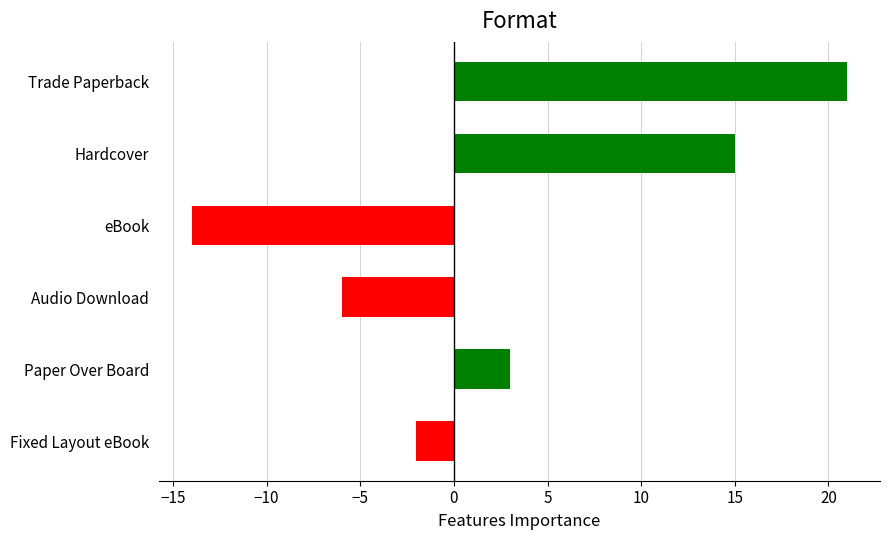

Reading top to bottom, extract all data points from this chart.

Trade Paperback=21	Hardcover=15	eBook=-14	Audio Download=-6	Paper Over Board=3	Fixed Layout eBook=-2